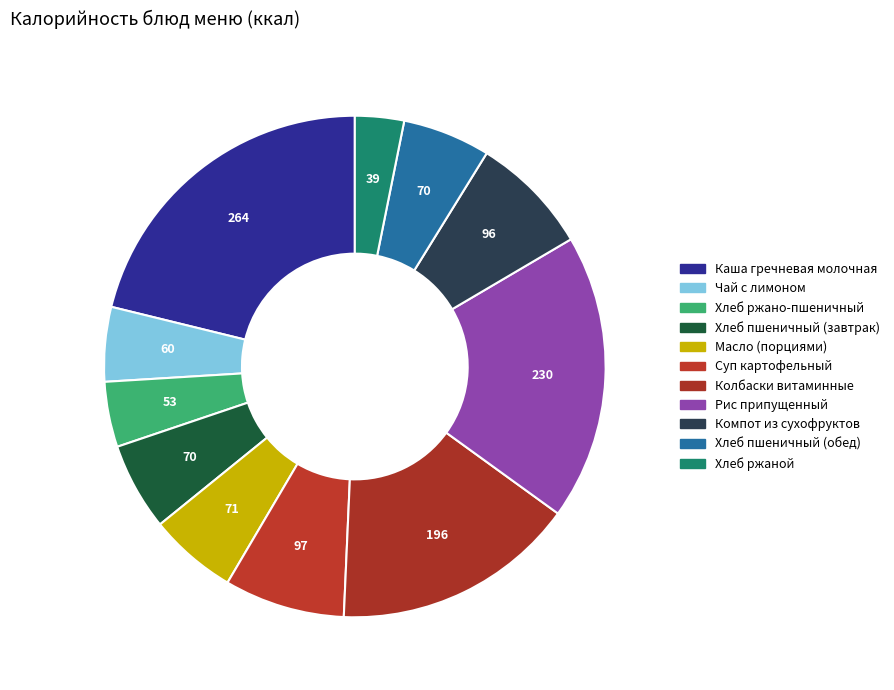

How many slices are in this pie chart?

11